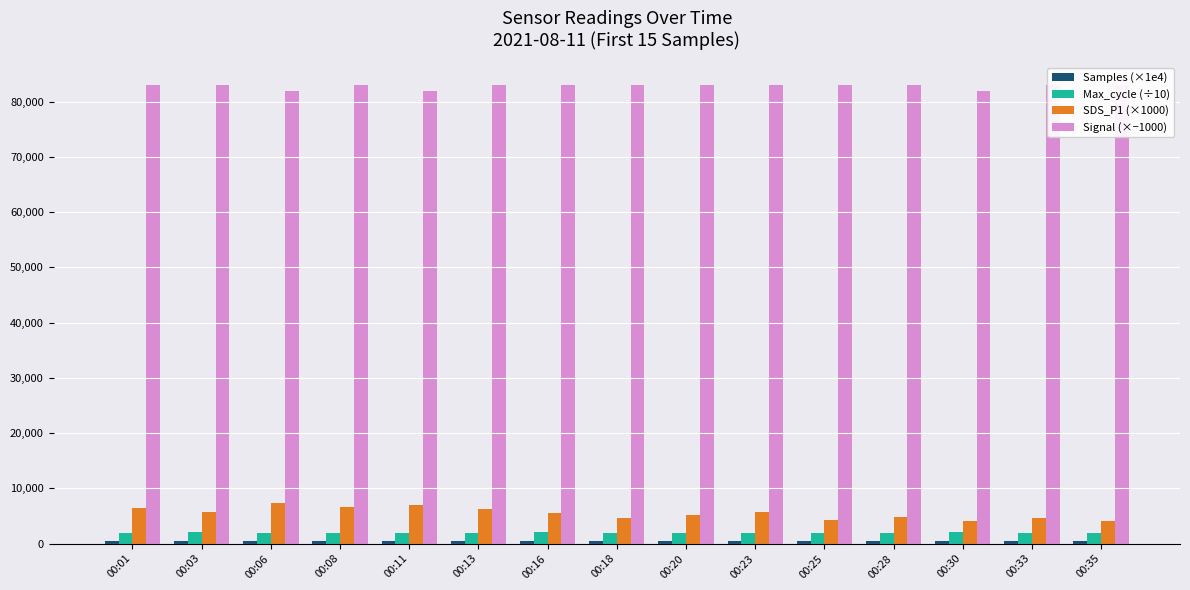

What is the difference between the maximum and minimum values in the Signal (×−1000) series?

1000.0